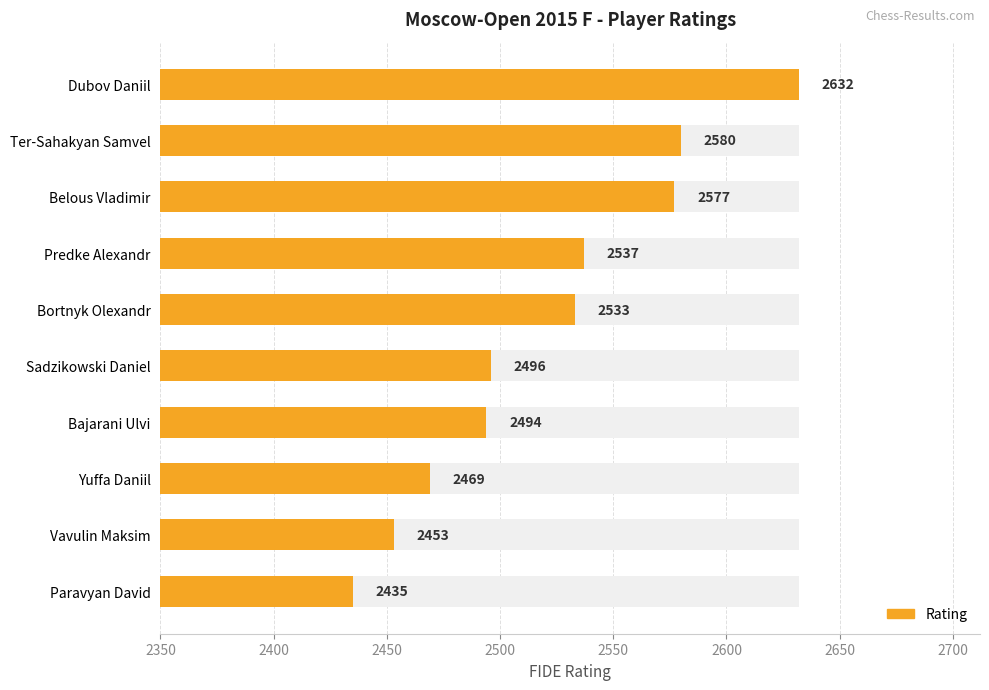

Which has a higher value, Paravyan David or Sadzikowski Daniel?

Sadzikowski Daniel